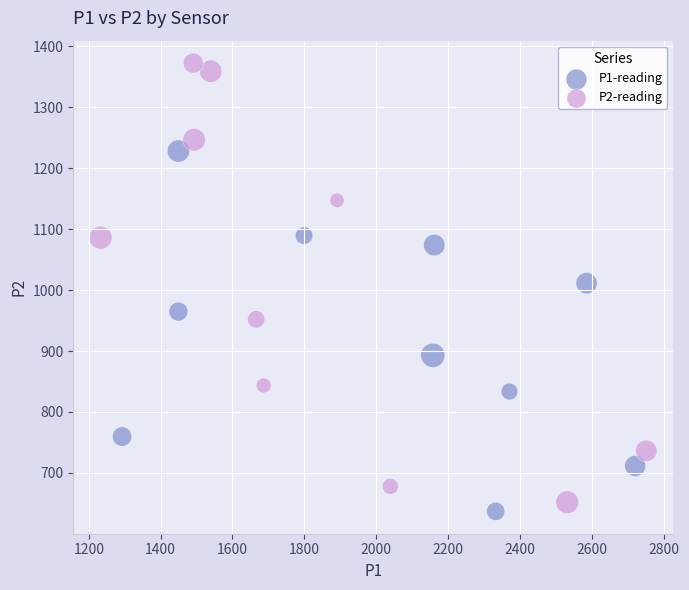

Which series contains the highest Y value?

P2-reading